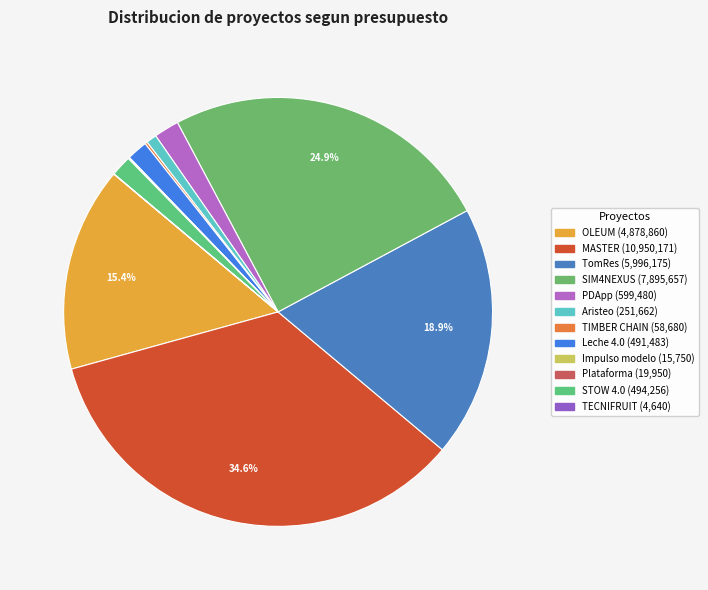

Does any single category account for the majority?

No